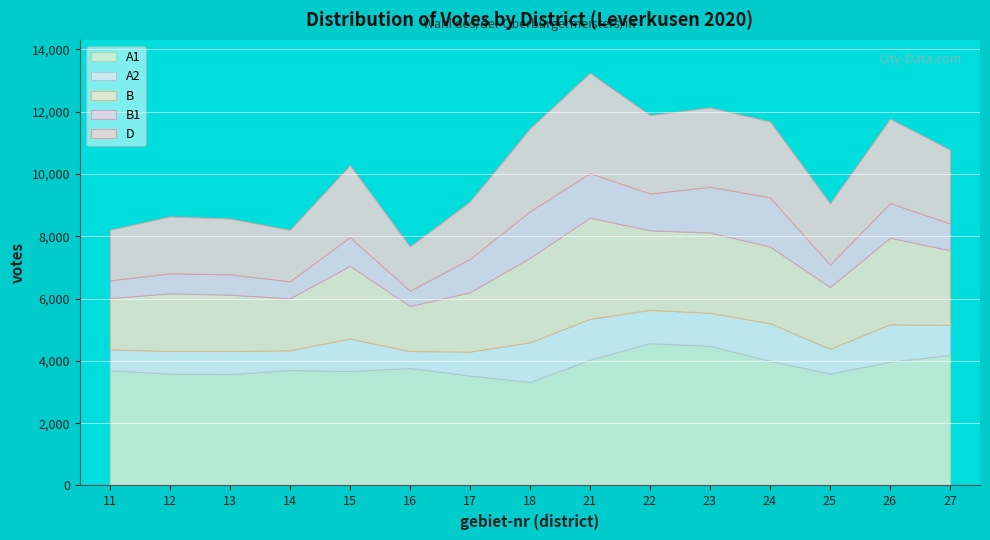

What is the difference between the second highest and second lowest values in the B series?

1138